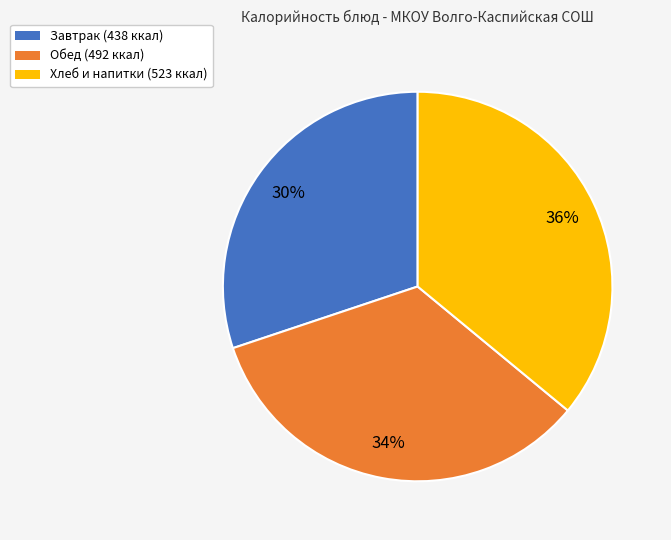

To the nearest percent, what is the average slice percentage?

33%